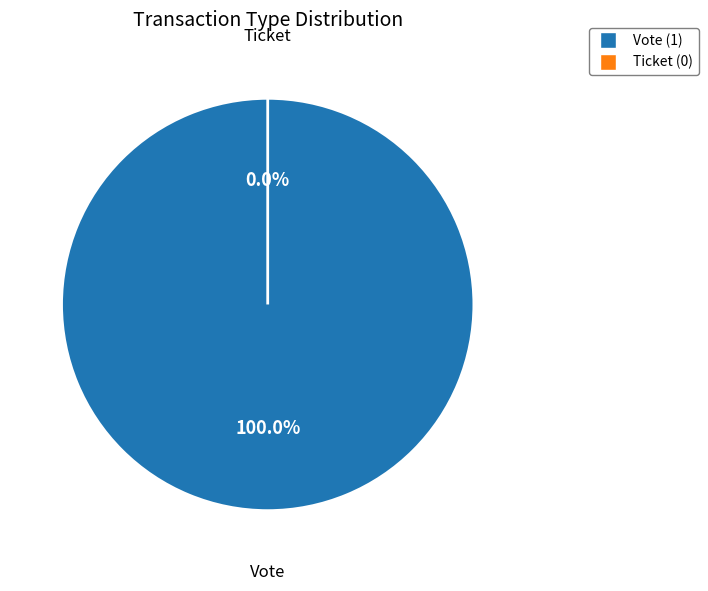

What is the largest slice in the pie chart?

Vote